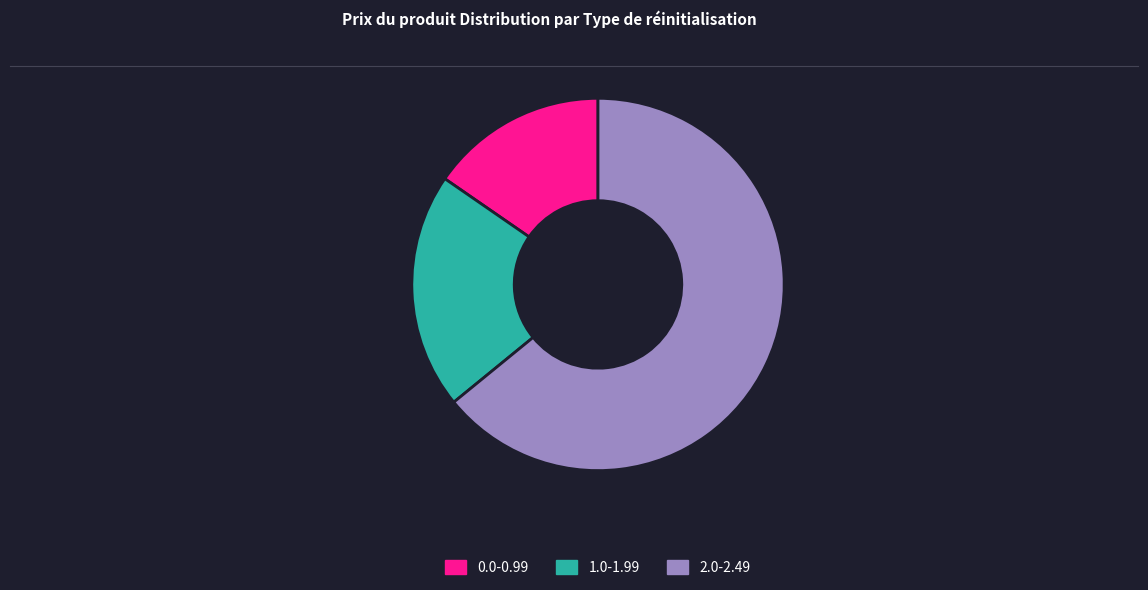

Rank the categories by value from lowest to highest.

0.0-0.99, 1.0-1.99, 2.0-2.49